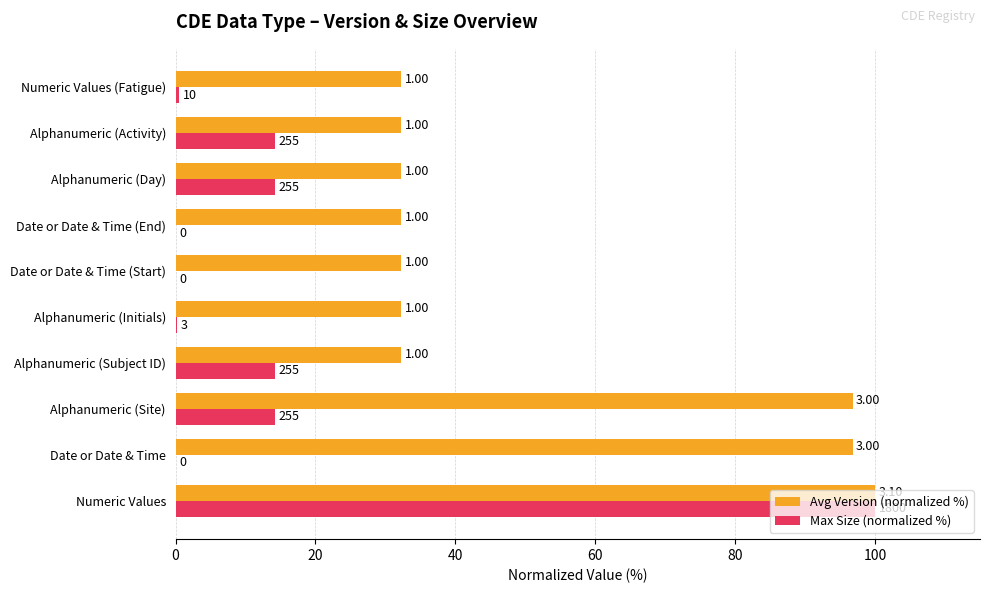

What are all the series names shown in the legend?

Avg Version (normalized %), Max Size (normalized %)